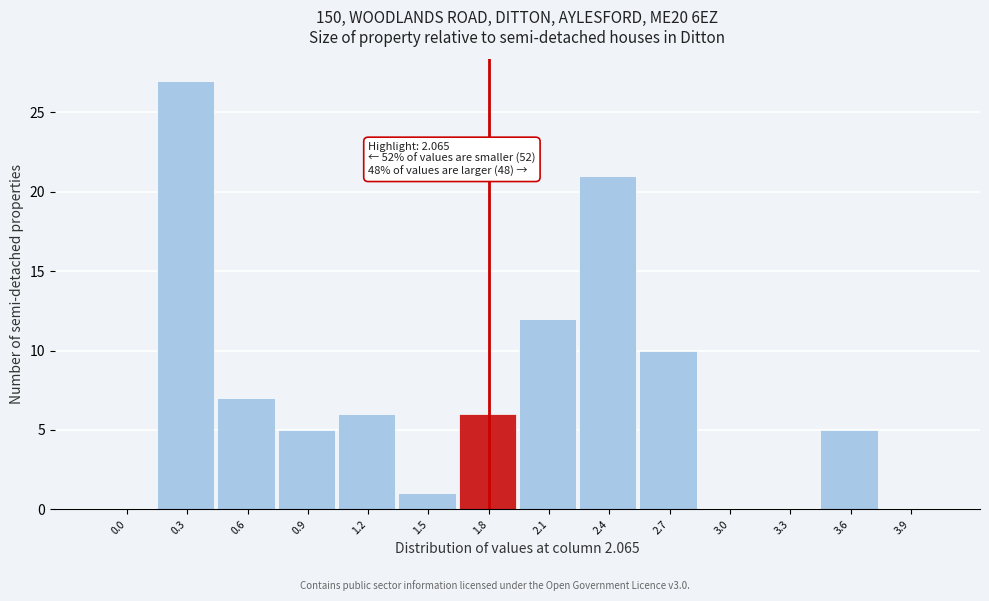

Reading left to right, what are all the values shown in this chart?

0.0=0	0.3=27	0.6=7	0.9=5	1.2=6	1.5=1	1.8=6	2.1=12	2.4=21	2.7=10	3.0=0	3.3=0	3.6=5	3.9=0